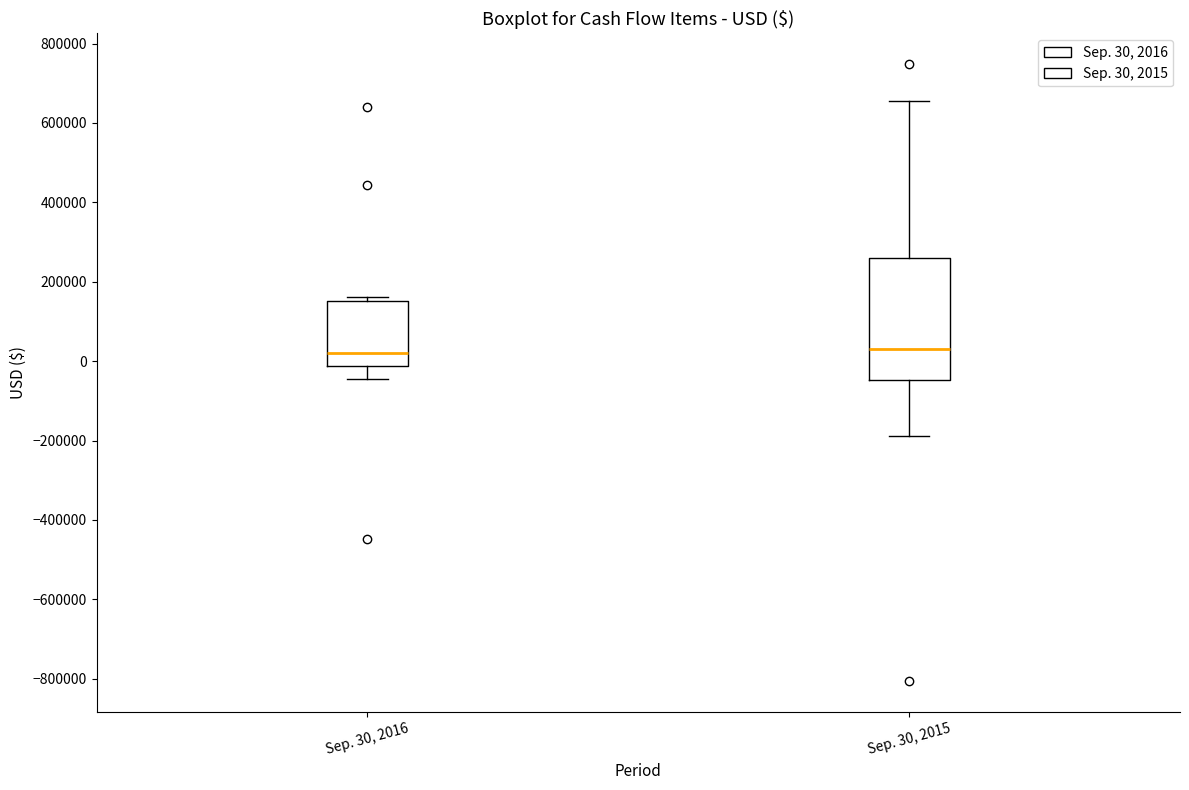

Comparing the boxes themselves (not the whiskers), which one is the tallest?

Sep. 30, 2015